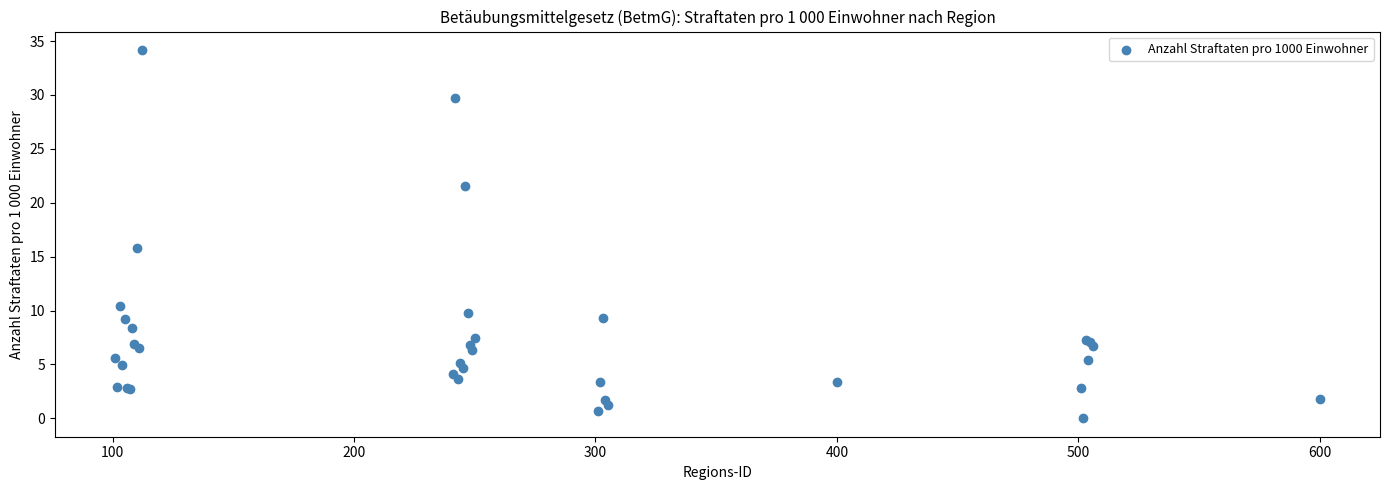

What Y value in the scatter plot is closest to 17?

15.8